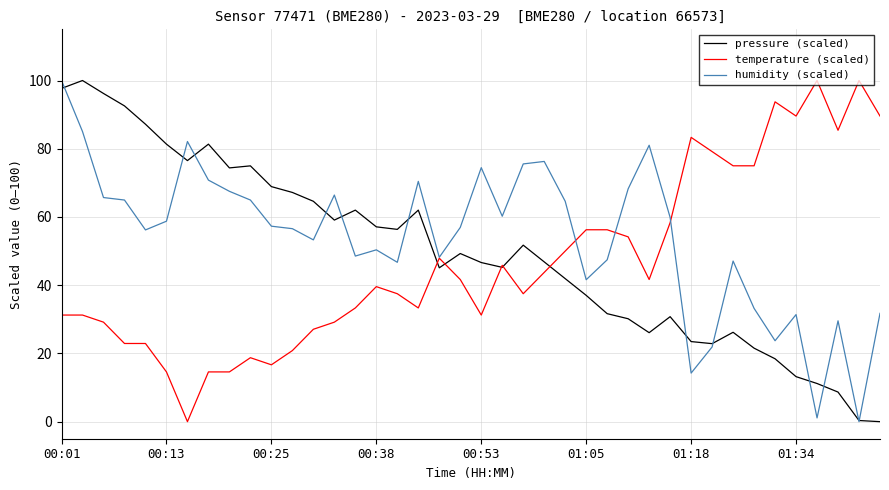

What is the maximum value for temperature (scaled)?

100.0